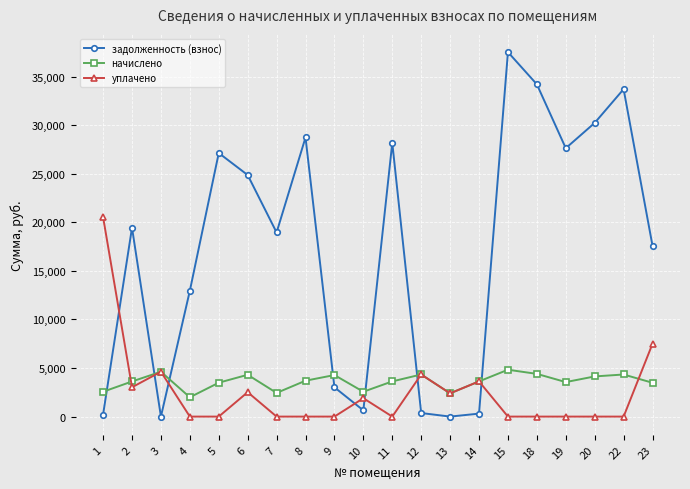

What are all the series names shown in the legend?

задолженность (взнос), начислено, уплачено